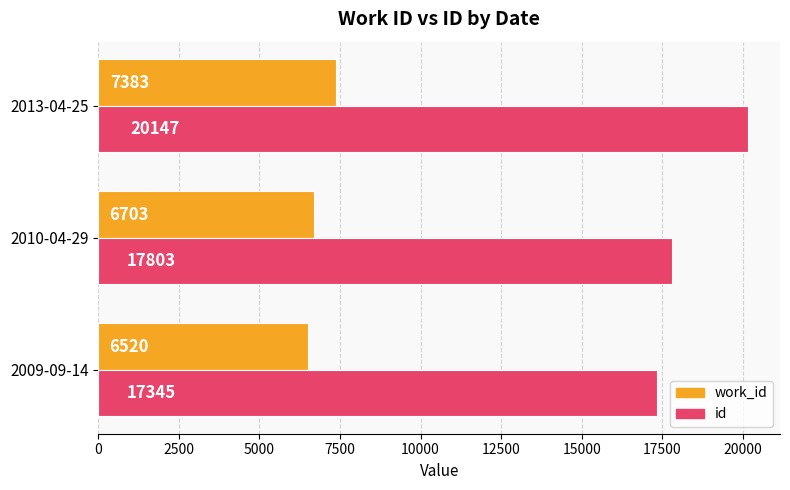

What is the smallest value displayed?

6520